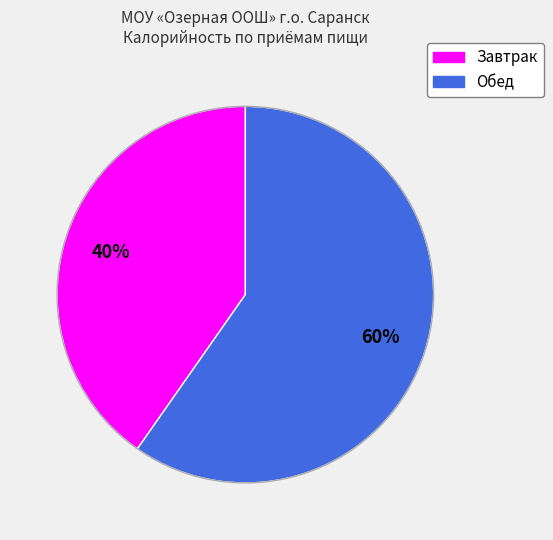

How many slices are in this pie chart?

2